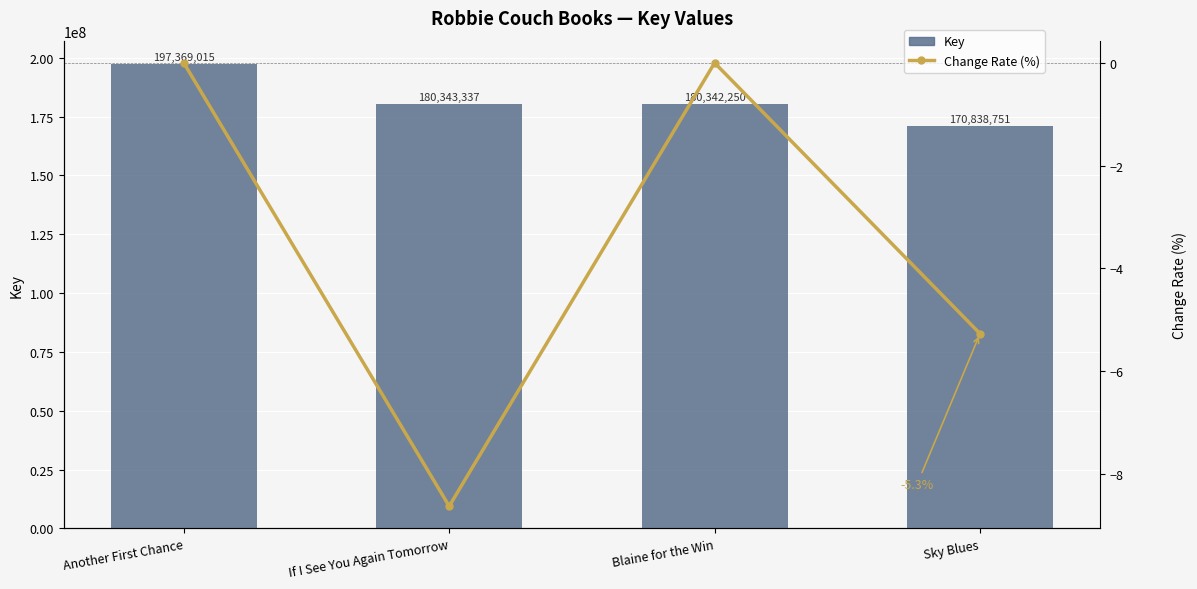

What is the label of the 4th bar from the right?

Another First Chance